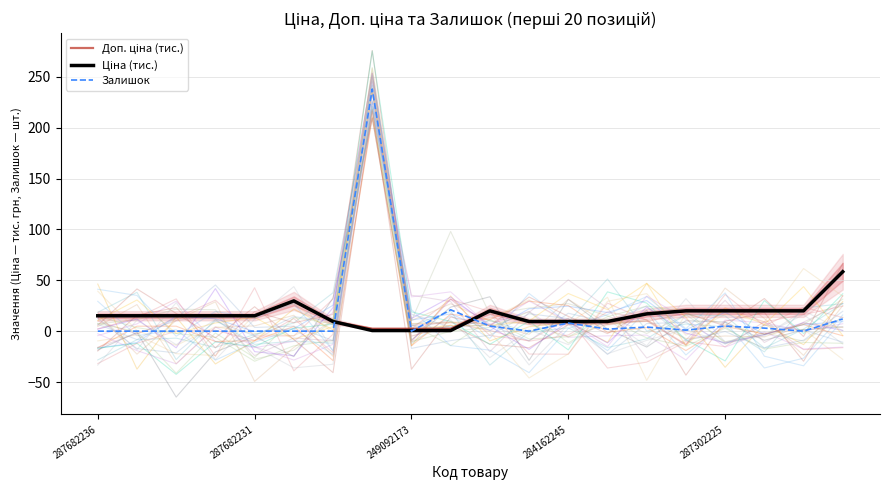

How many data points does each series have?

20